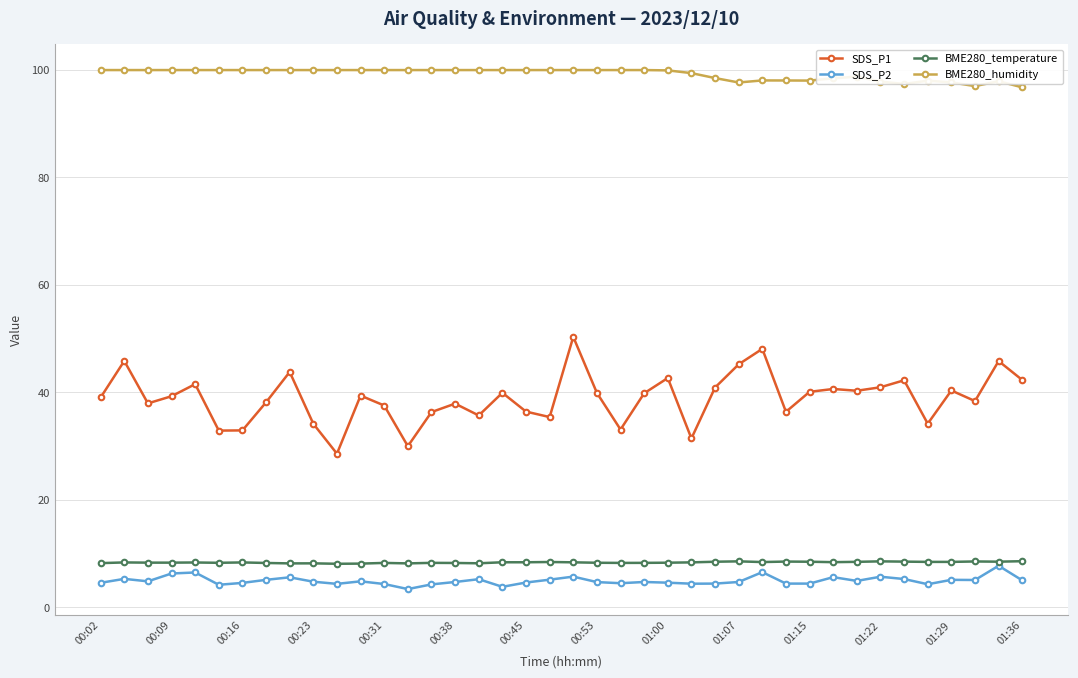

Which series has the largest range (max minus min)?

SDS_P1